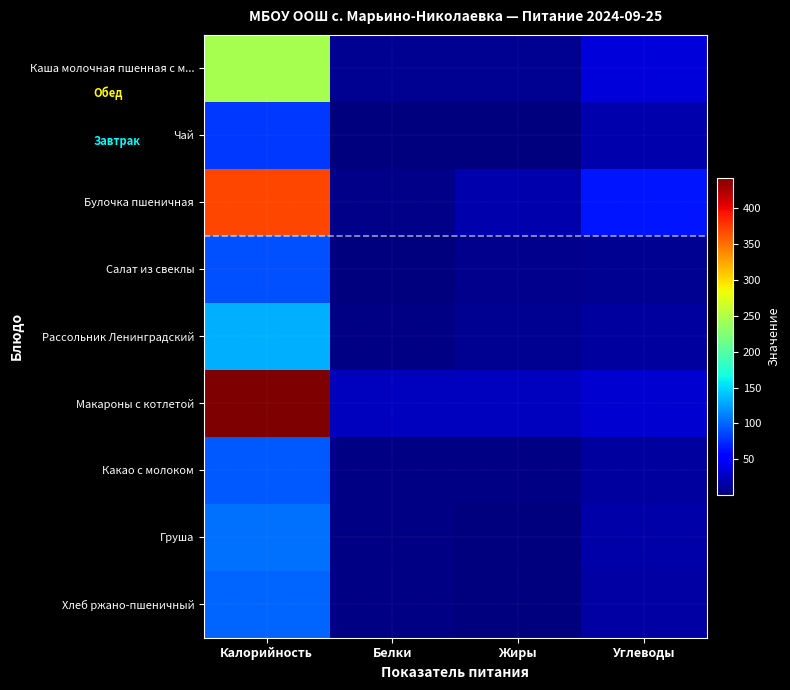

At which category does the chart reach its minimum across all series?

Жиры